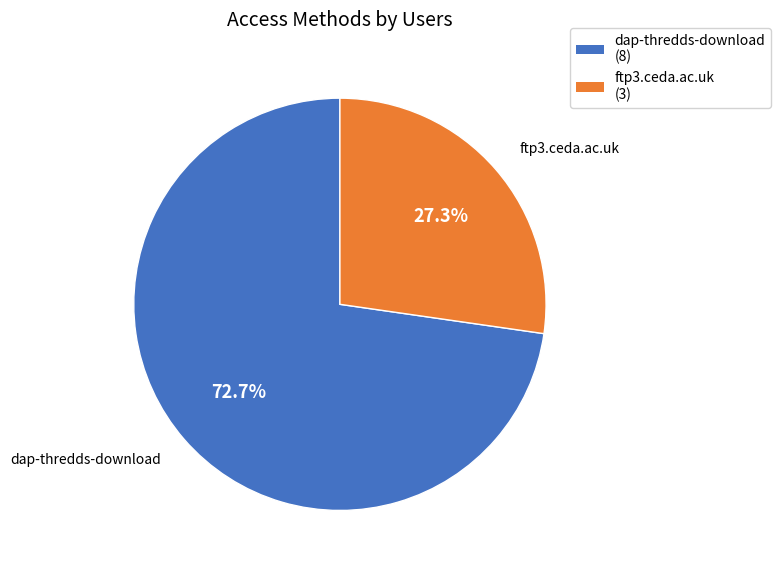

Approximately how many times larger is the value at ftp3.ceda.ac.uk compared to dap-thredds-download?

0.4